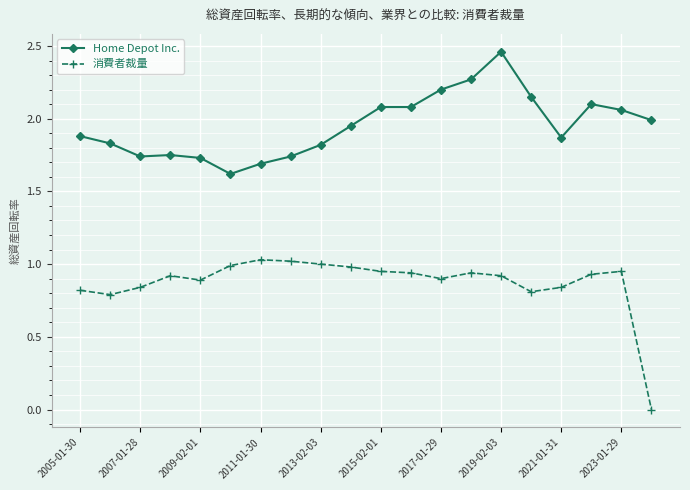

True or false: Home Depot Inc. has more than 2 interior local peaks.

True